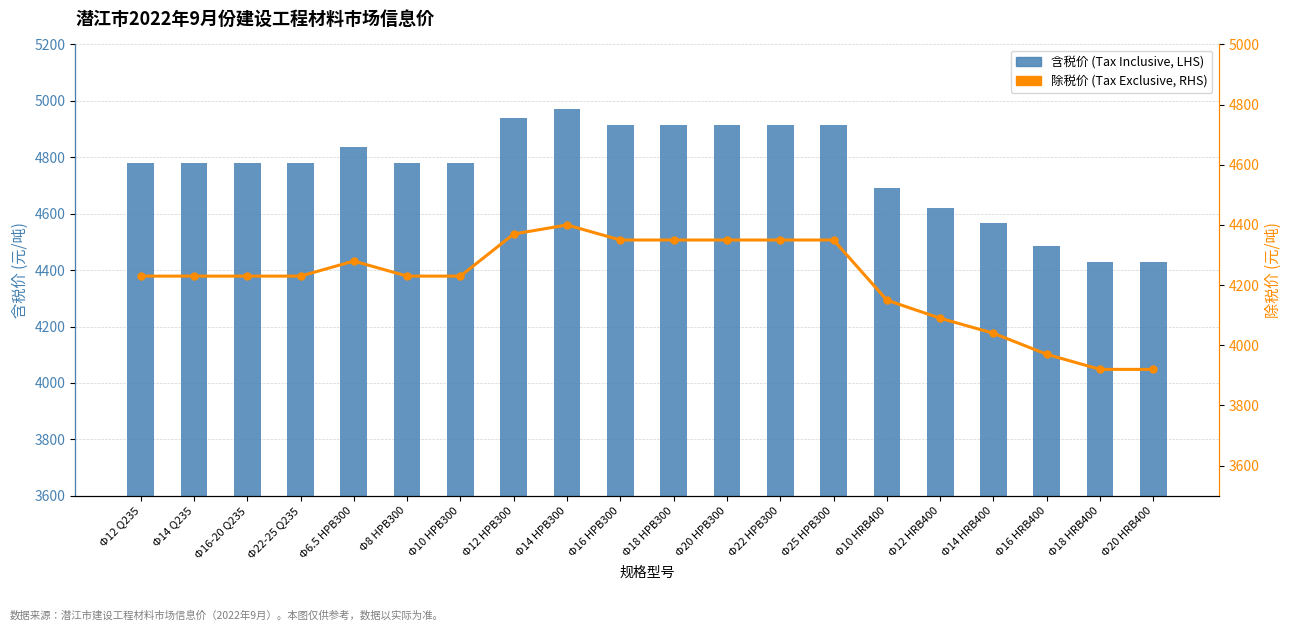

True or false: 除税价 (Tax Exclusive, RHS) has a value of 2728.1 at Φ22-25 Q235.

False